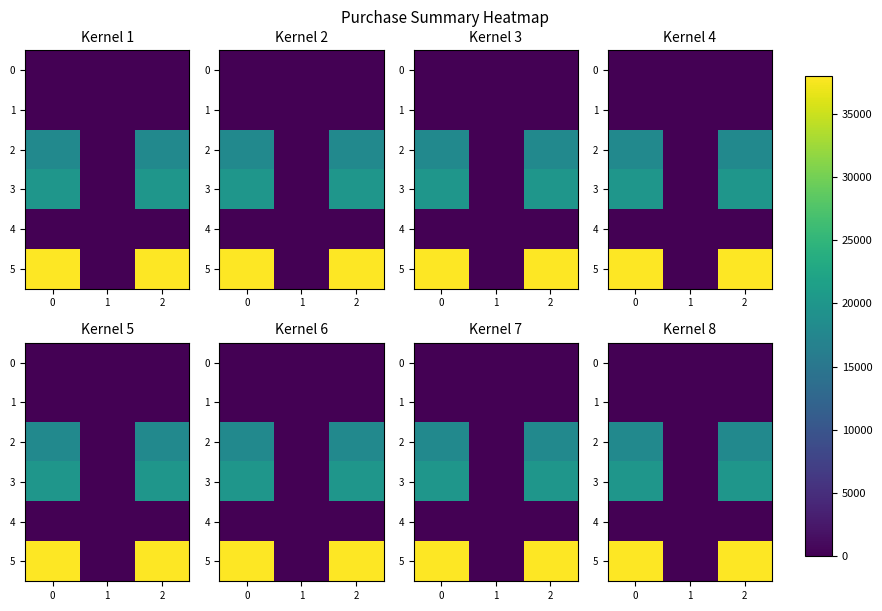

At how many categories does at least one series exceed 24118?

2